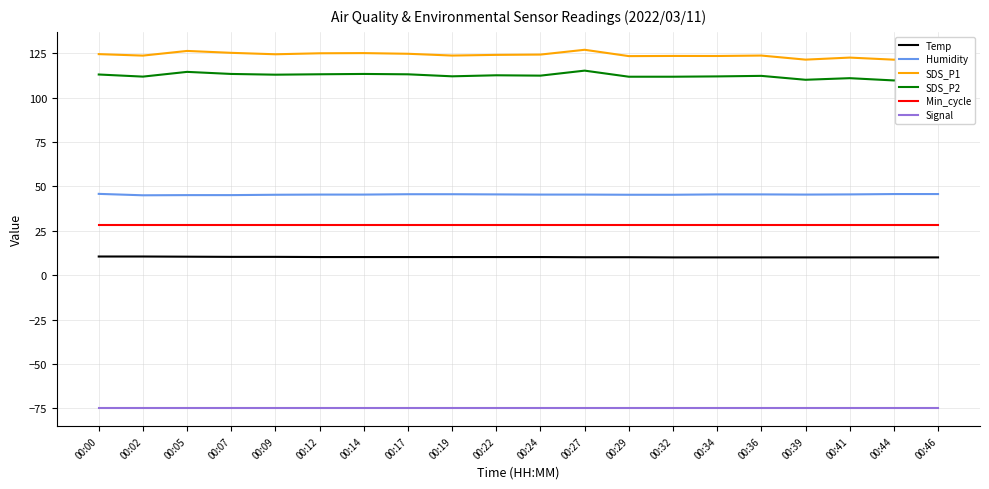

The value of SDS_P1 at 00:09 is 47.3. True or false?

False